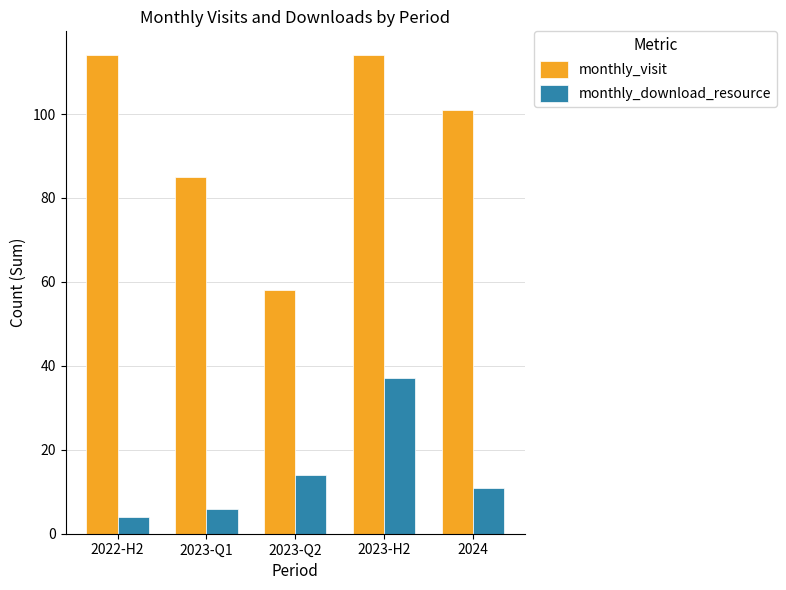

What is the sum of the monthly_visit values at 2023-Q2 and 2022-H2?

172